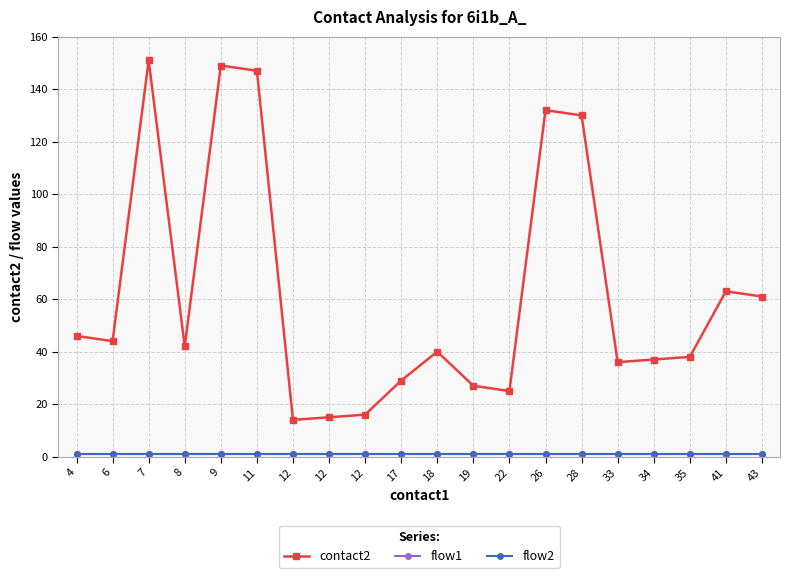

True or false: contact2 and flow2 cross at least once.

False